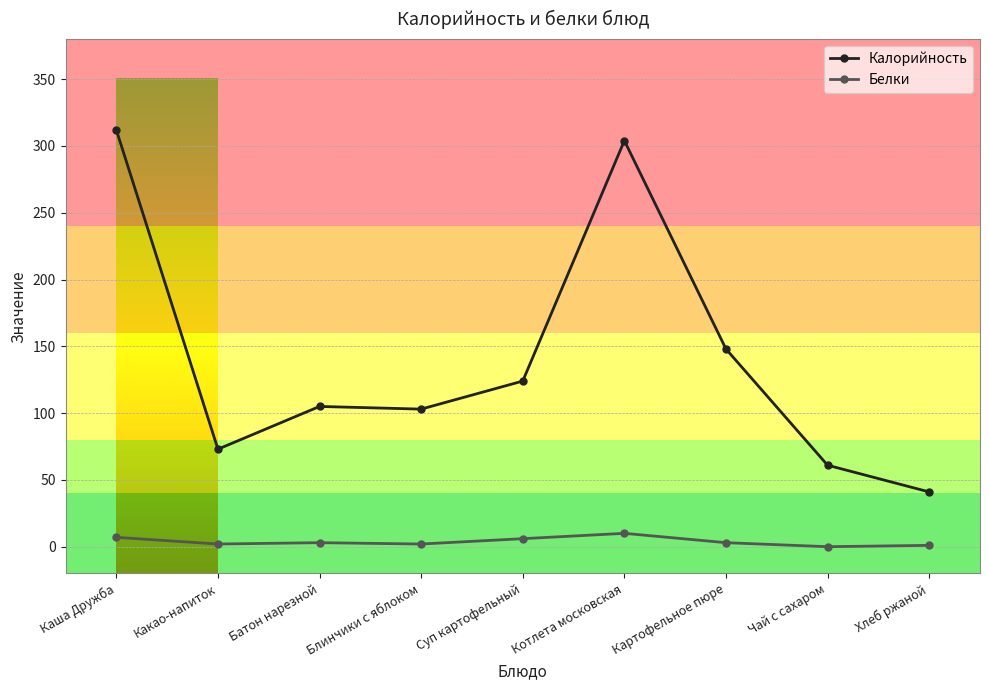

At which label does Белки first exceed 3?

Каша Дружба